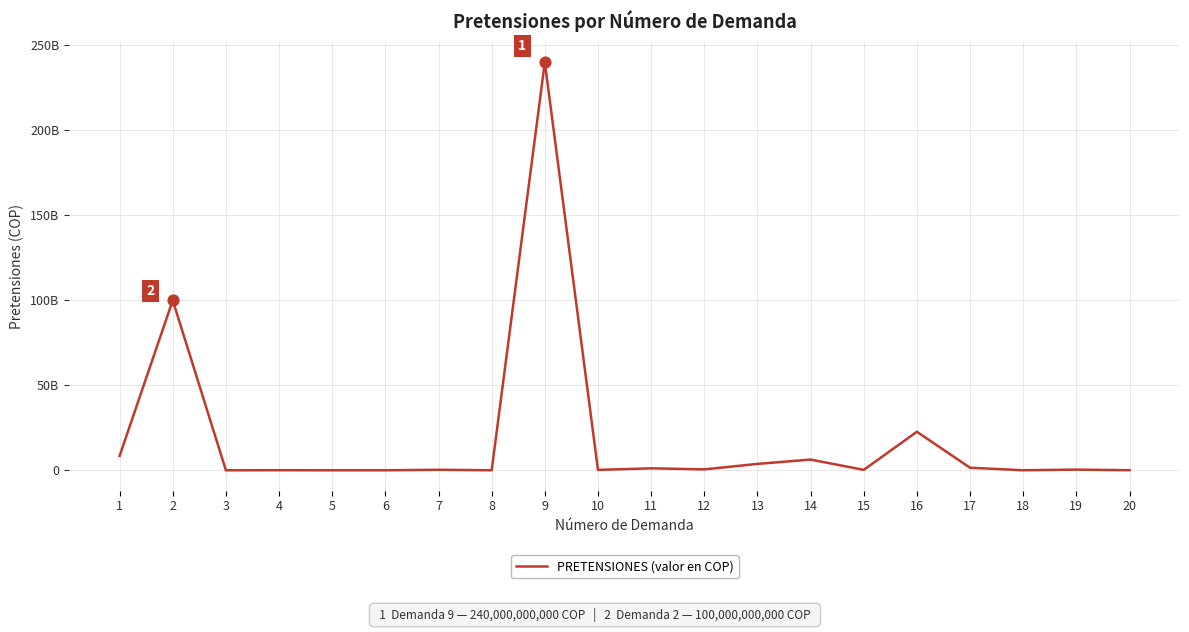

Is this an area chart (filled region under the line)?

No